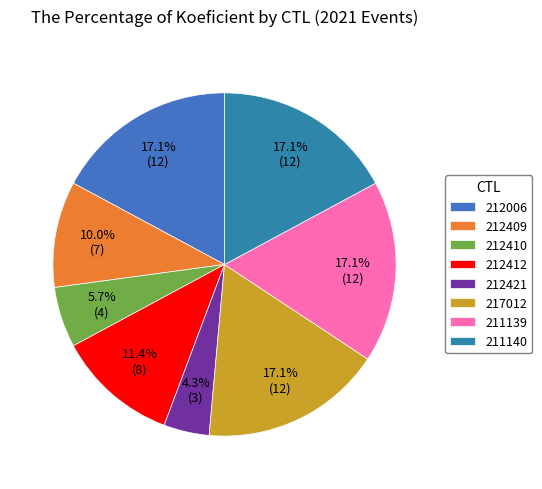

The 211139 slice represents 17% of the pie. True or false?

True